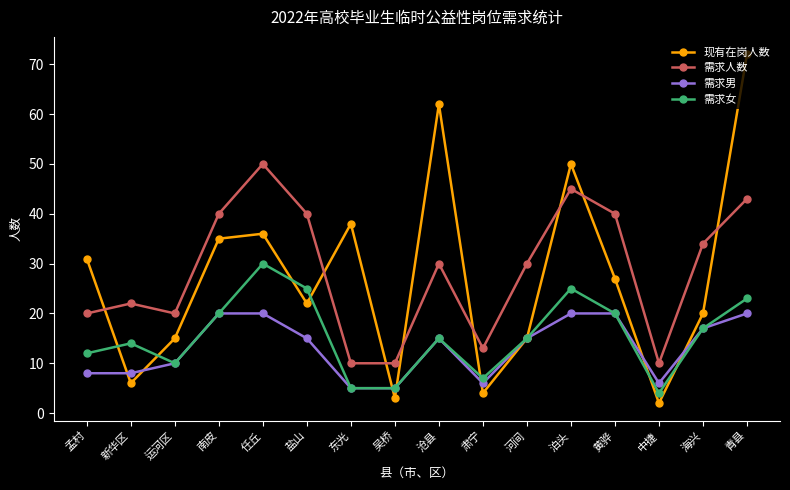

What is the spread (max minus min) of values at 河间?

15